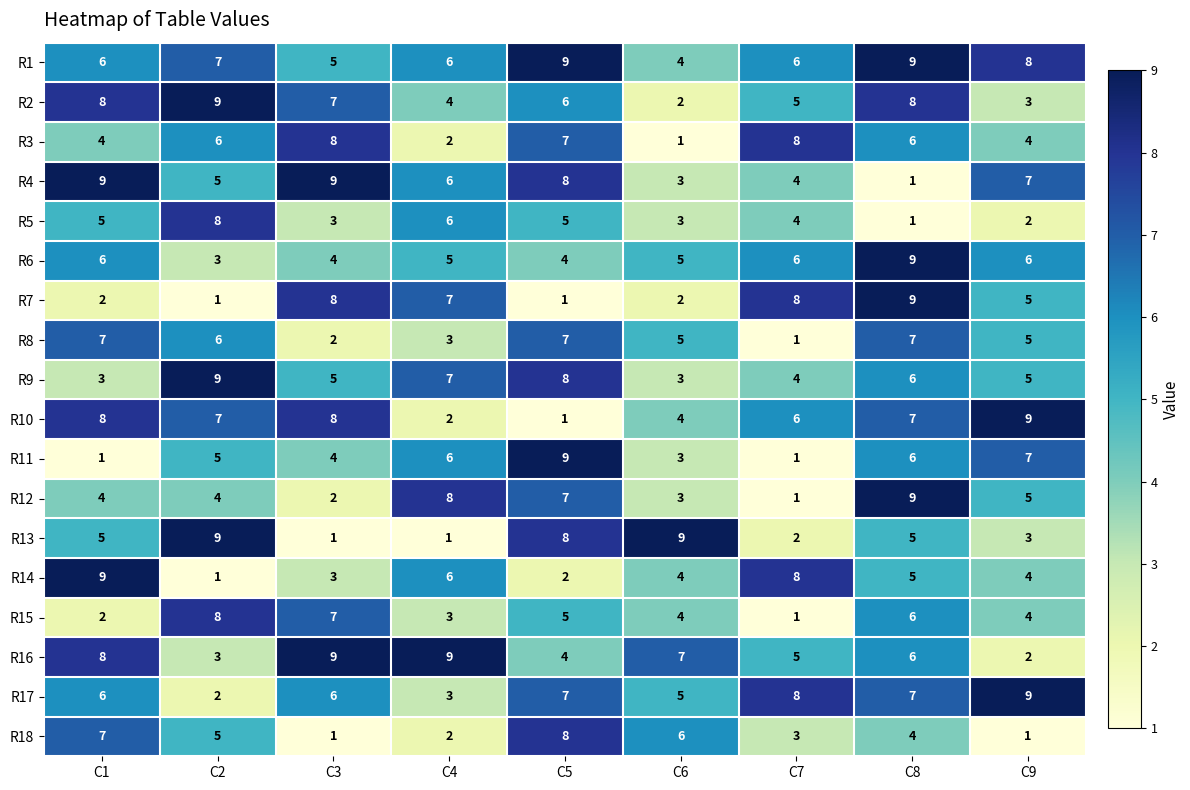

What is the spread (max minus min) of values at C4?

8